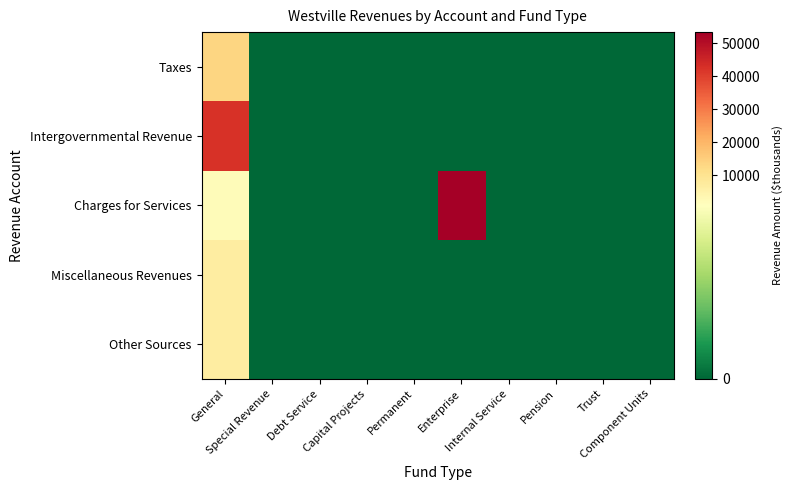

At which category is the sum across all series the highest?

General